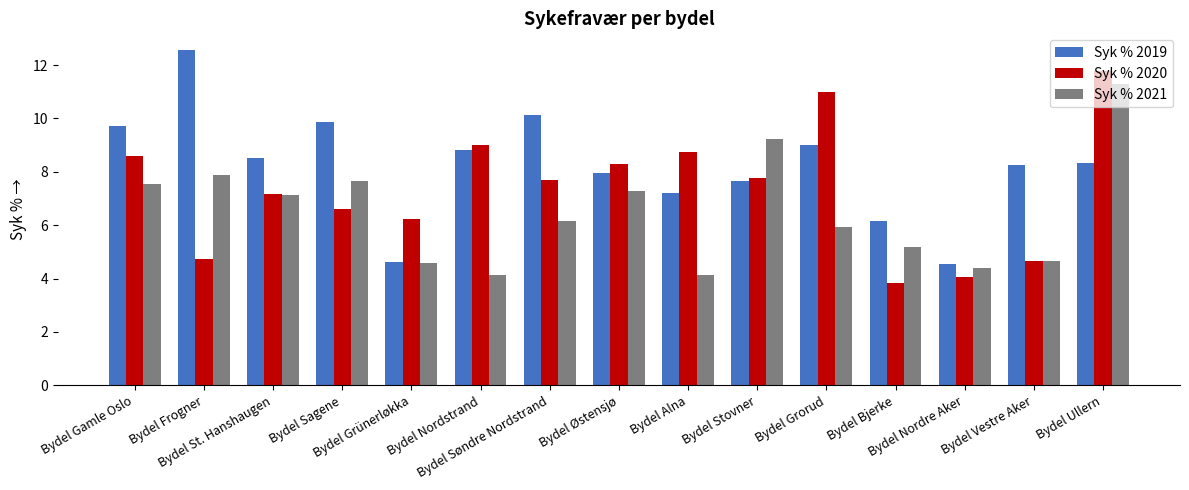

The Syk % 2020 series shows 8.3 at Bydel Østensjø. True or false?

True